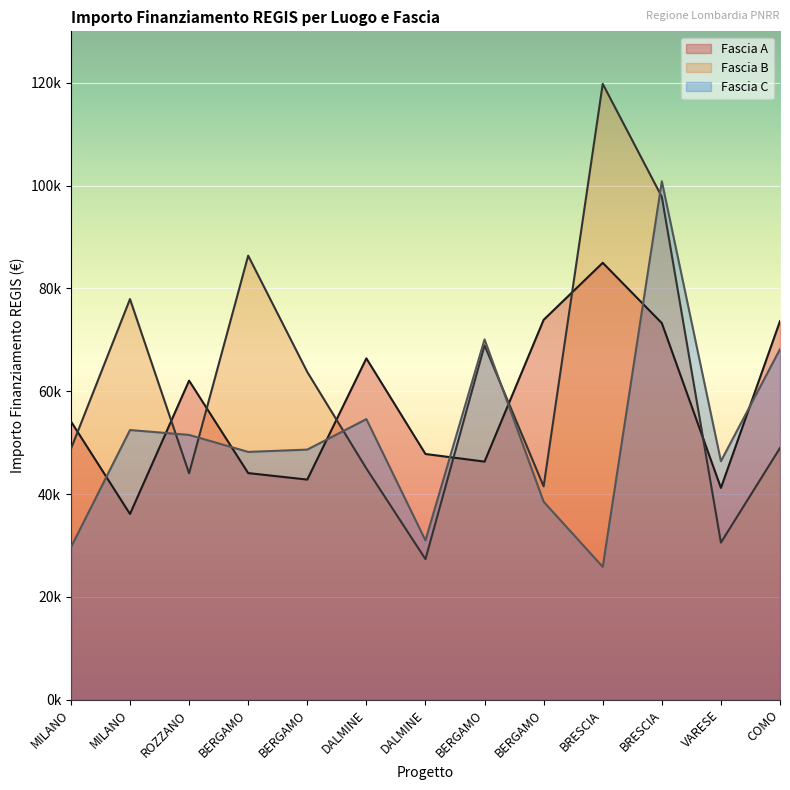

Which series has the widest spread of values?

Fascia B